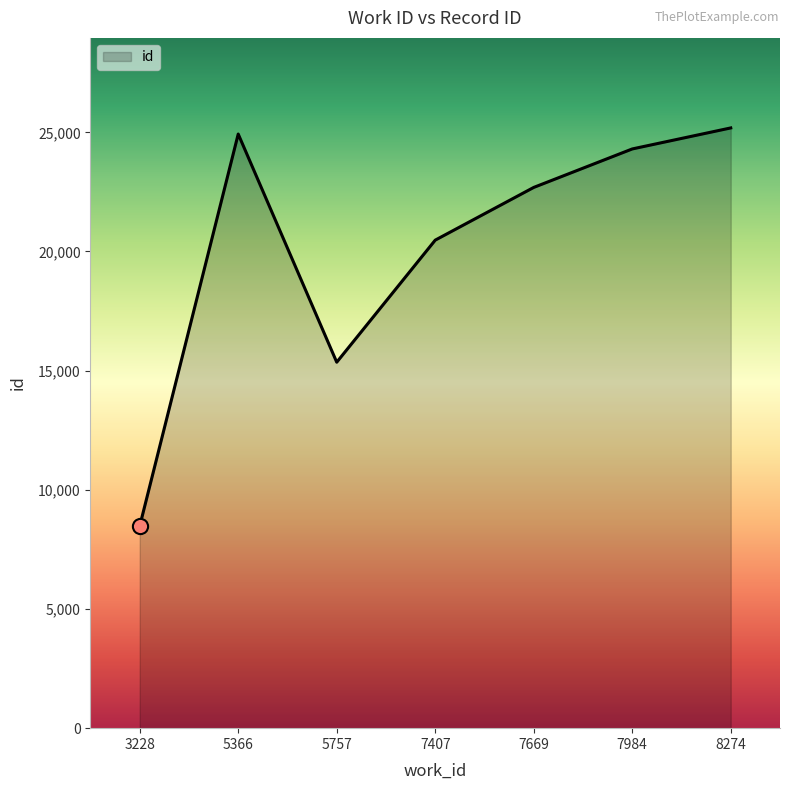

Which has a higher value, 7984 or 8274?

8274